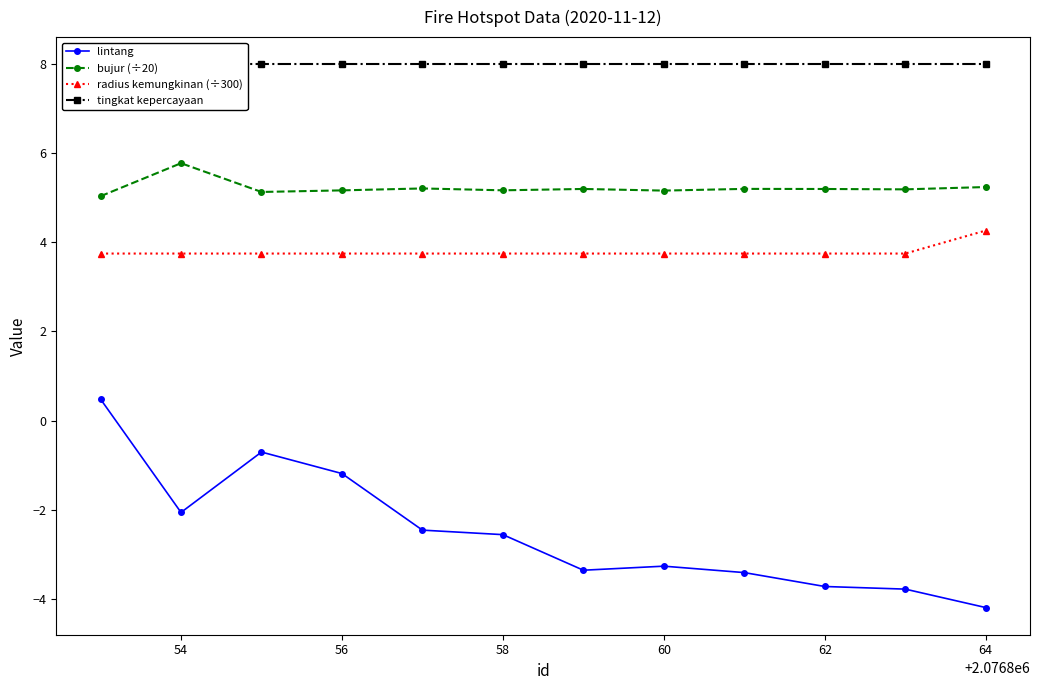

Is it true that bujur (÷20) equals 5.2 at 62?

True